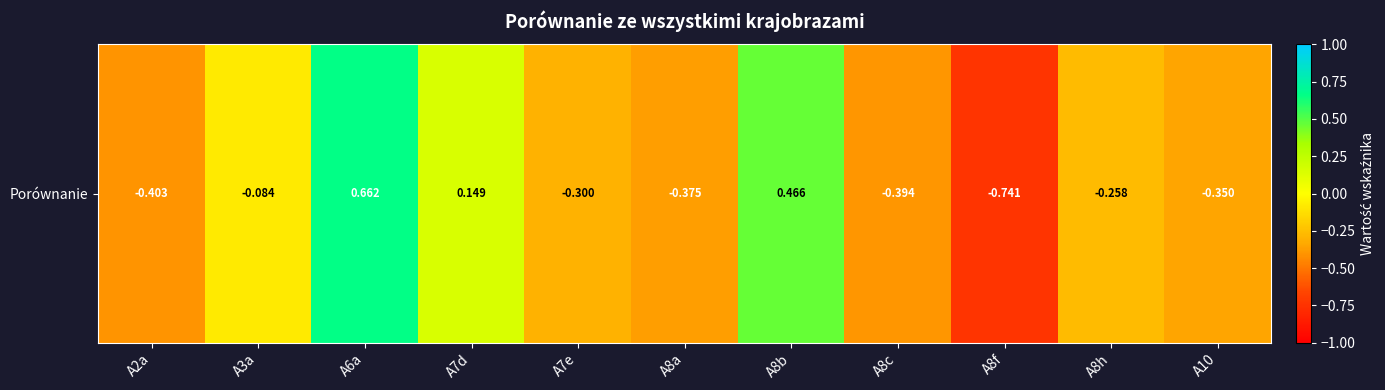

What value does the data have at A8c?

-0.4